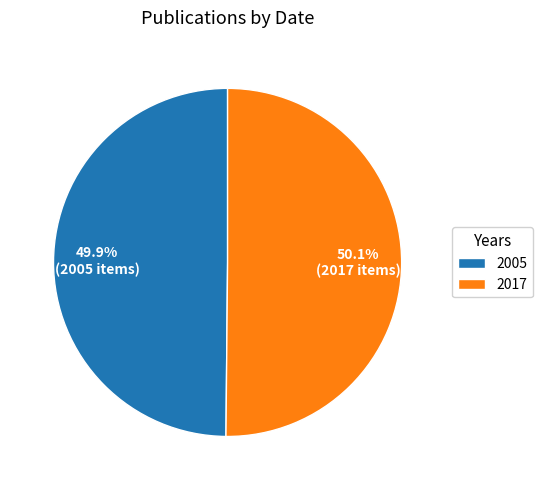

How many slices are in this pie chart?

2